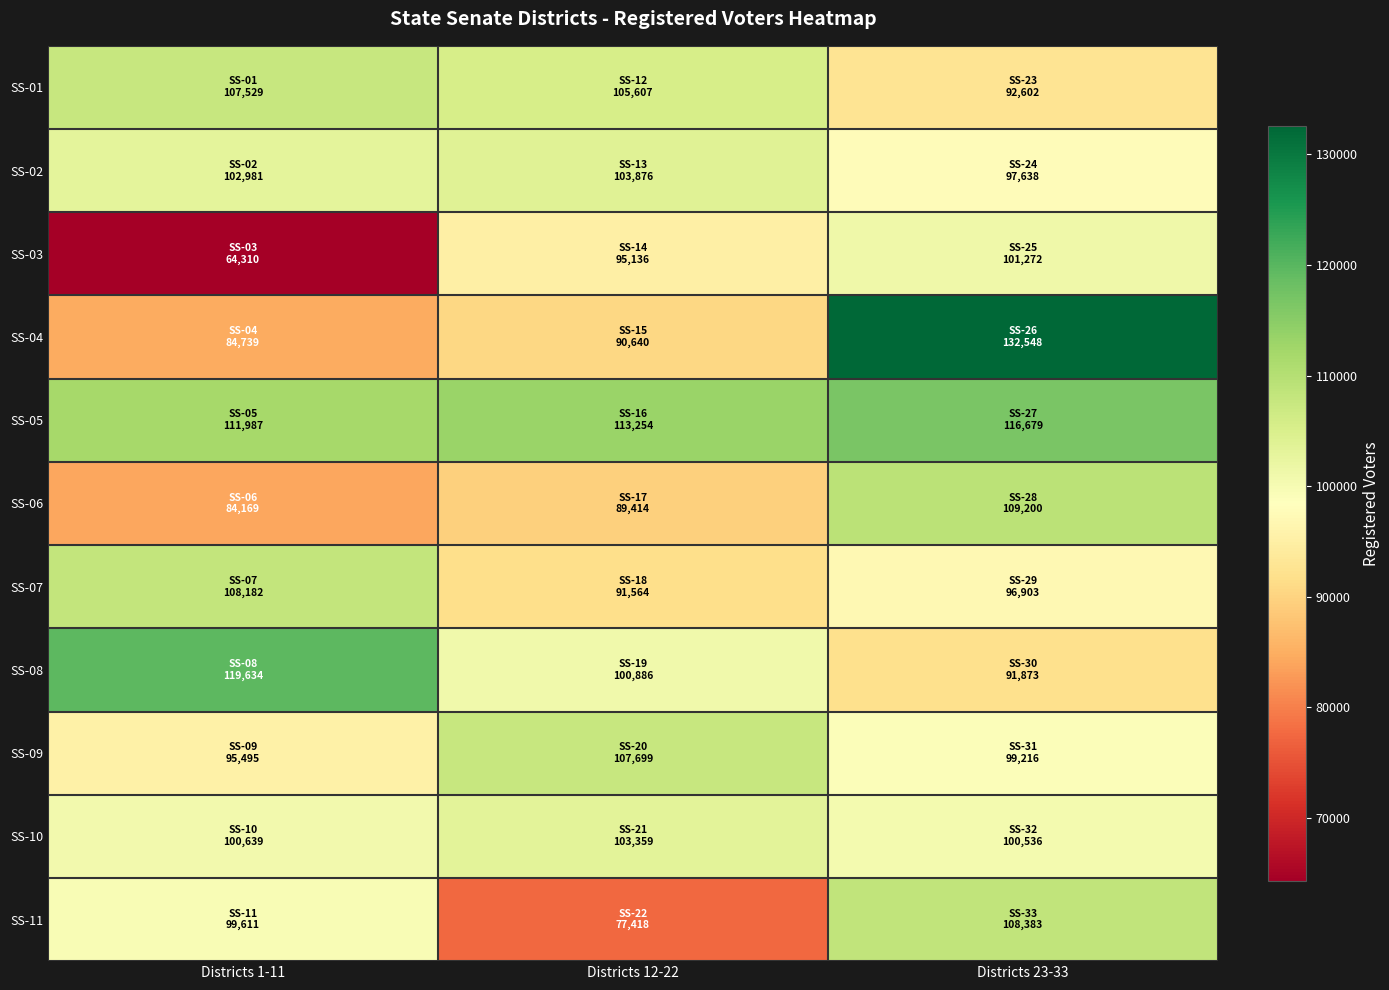

Reading left to right, transcribe all the data shown in this chart.

SS-01: Districts 1-11=107529	Districts 12-22=105607	Districts 23-33=92602
SS-02: Districts 1-11=102981	Districts 12-22=103876	Districts 23-33=97638
SS-03: Districts 1-11=64310	Districts 12-22=95136	Districts 23-33=101272
SS-04: Districts 1-11=84739	Districts 12-22=90640	Districts 23-33=132548
SS-05: Districts 1-11=111987	Districts 12-22=113254	Districts 23-33=116679
SS-06: Districts 1-11=84169	Districts 12-22=89414	Districts 23-33=109200
SS-07: Districts 1-11=108182	Districts 12-22=91564	Districts 23-33=96903
SS-08: Districts 1-11=119634	Districts 12-22=100886	Districts 23-33=91873
SS-09: Districts 1-11=95495	Districts 12-22=107699	Districts 23-33=99216
SS-10: Districts 1-11=100639	Districts 12-22=103359	Districts 23-33=100536
SS-11: Districts 1-11=99611	Districts 12-22=77418	Districts 23-33=108383